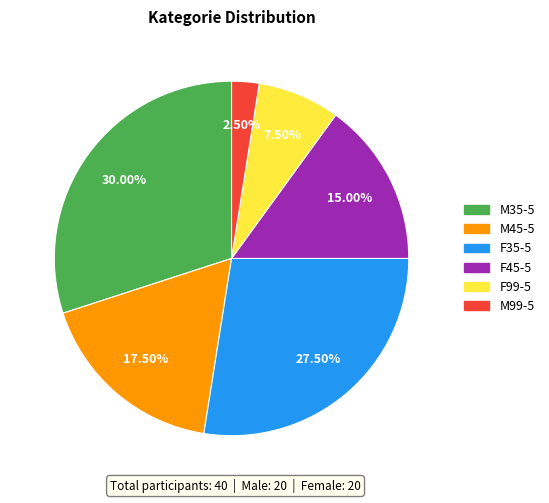

How many segments does this pie chart have?

6